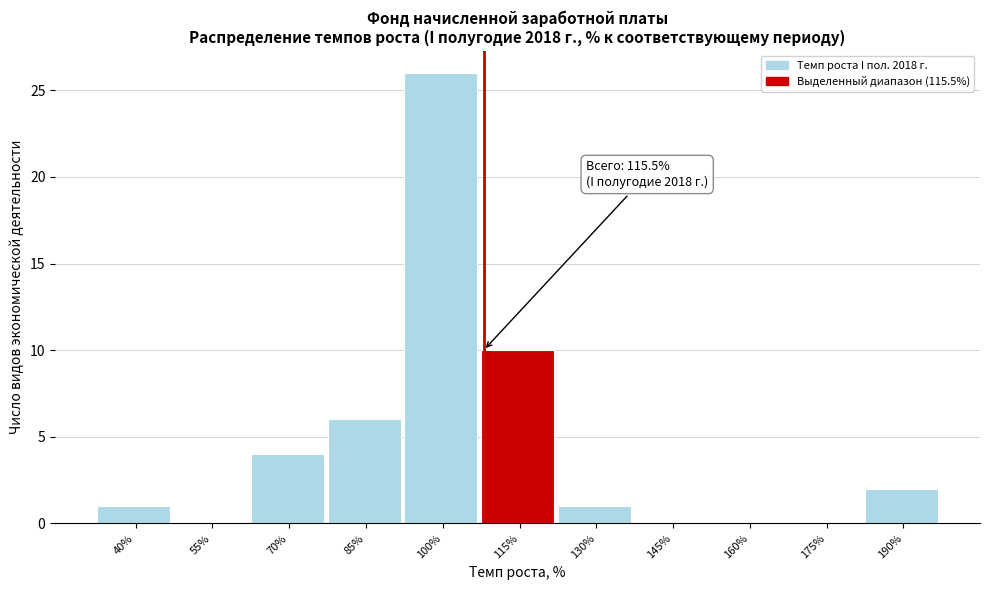

Reading right to left, transcribe all the data shown in this chart.

190%=2	175%=0	160%=0	145%=0	130%=1	115%=10	100%=26	85%=6	70%=4	55%=0	40%=1